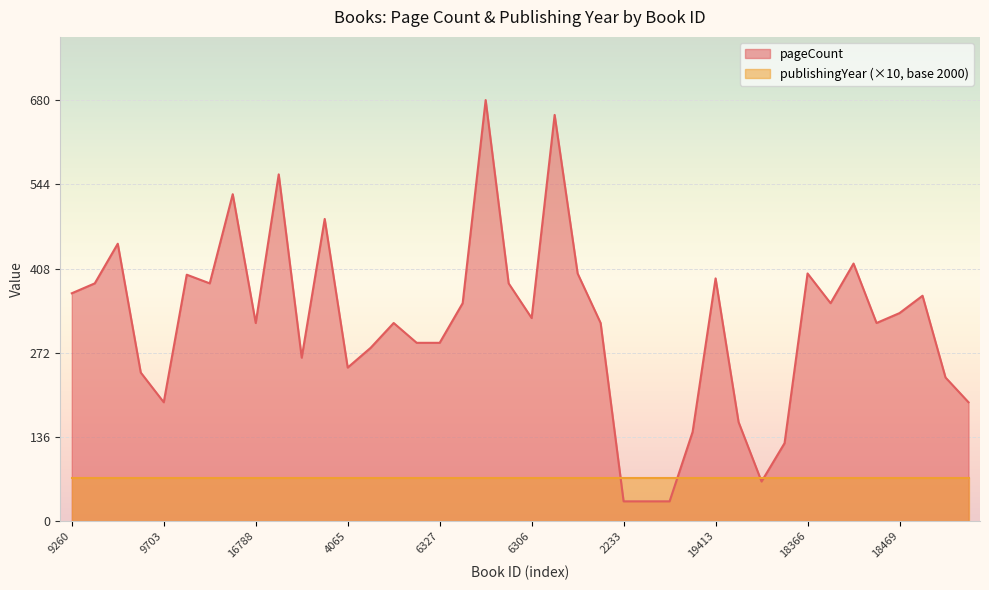

What is the change in value from 7945 to 947?

-176